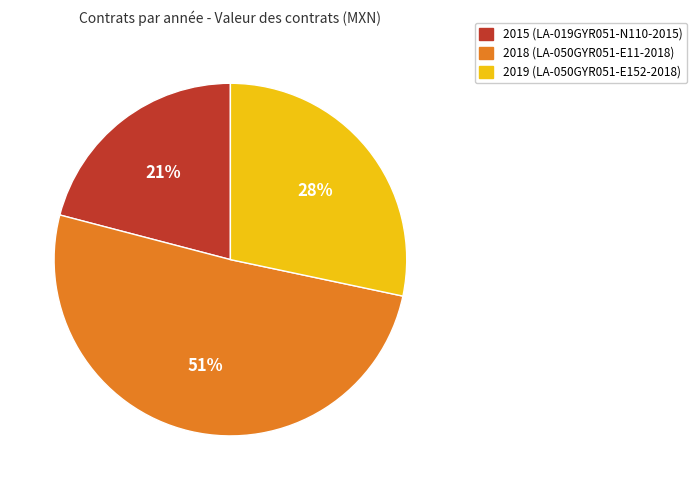

Count the number of slices in the pie.

3